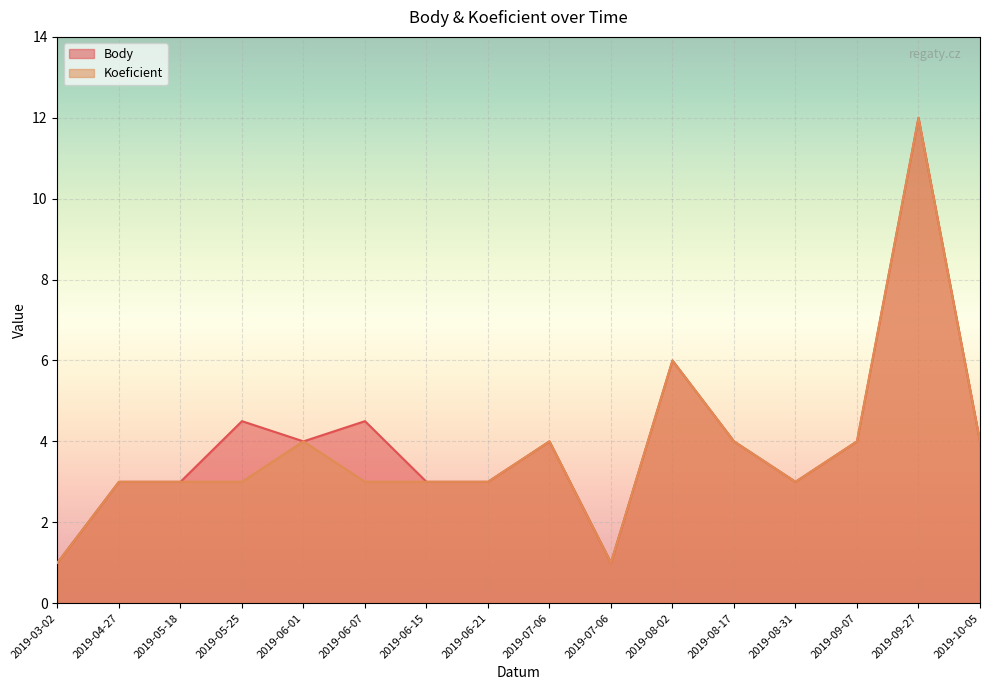

At which category is the sum across all series the highest?

2019-09-27